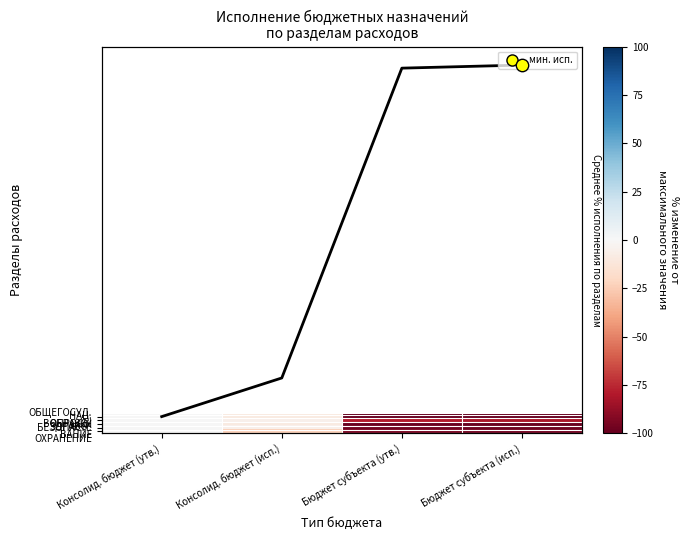

Which series changed the most between Консолид. бюджет (исп.) and Бюджет субъекта (исп.)?

ОБРАЗО- ВАНИЕ